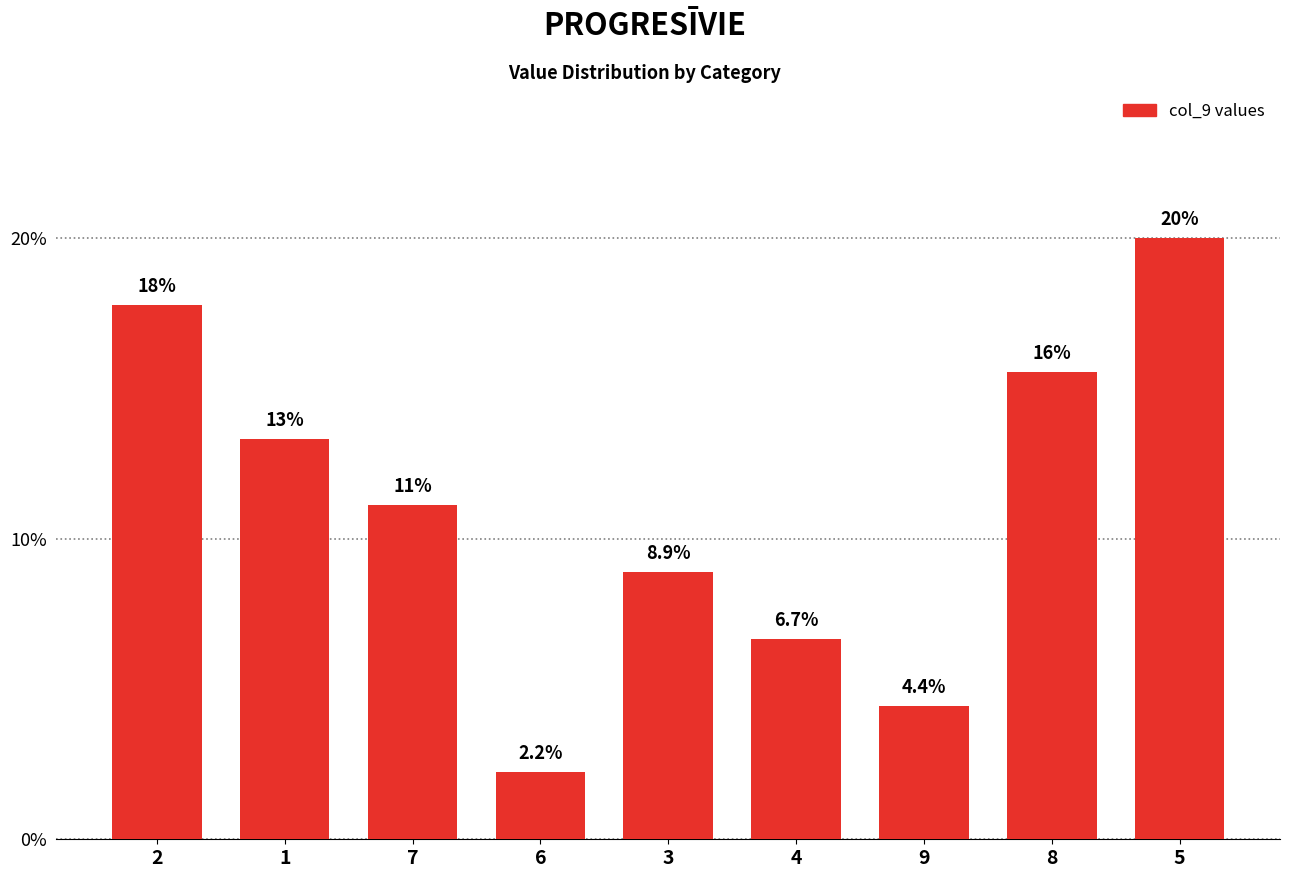

The value at 8 is 26.2. True or false?

False